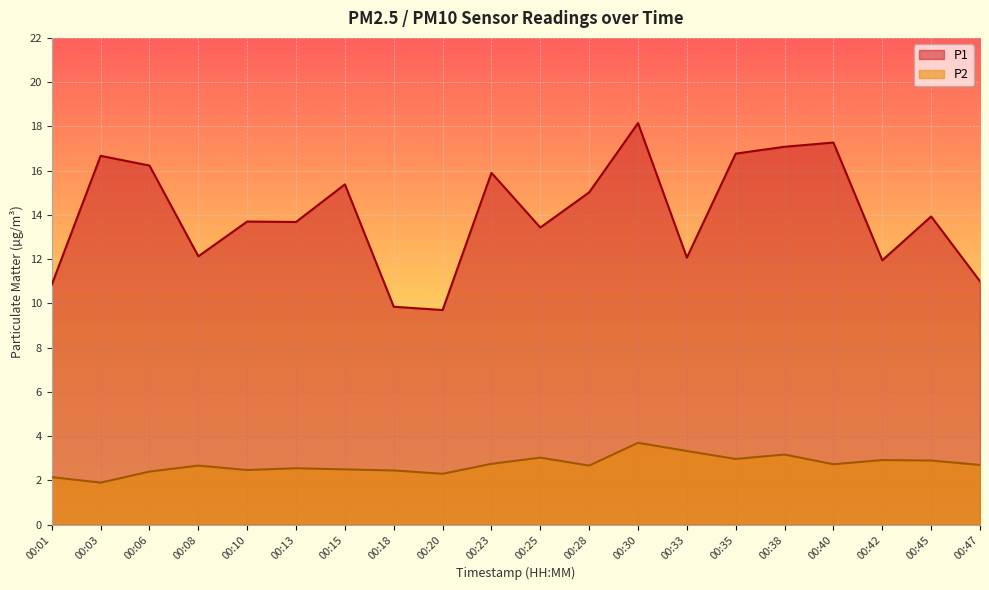

How many data points does each series have?

20